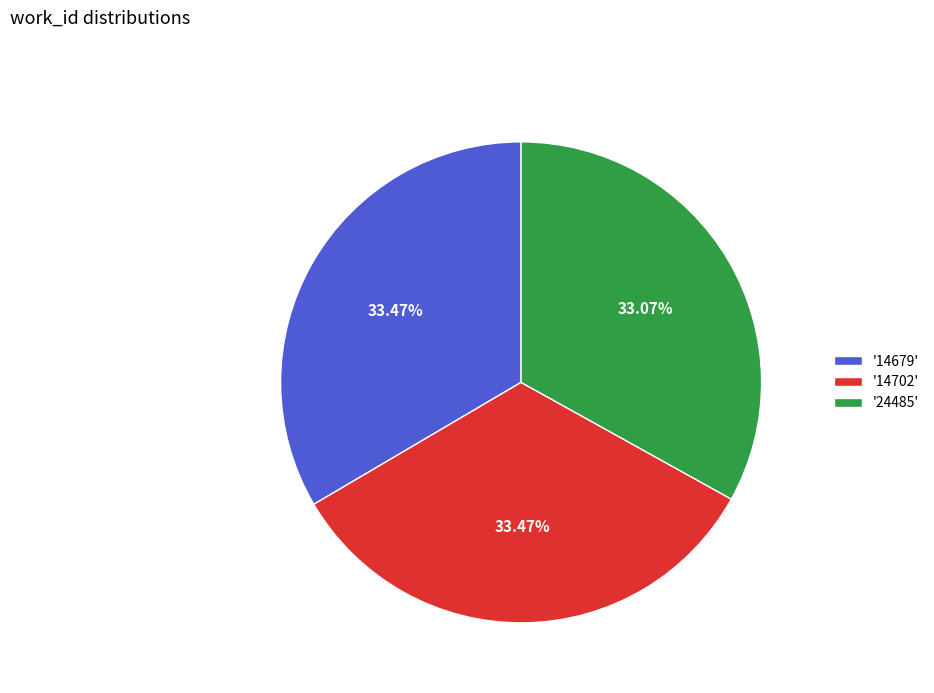

What is the ratio of the value at '14679' to the value at '14702'?

1.0